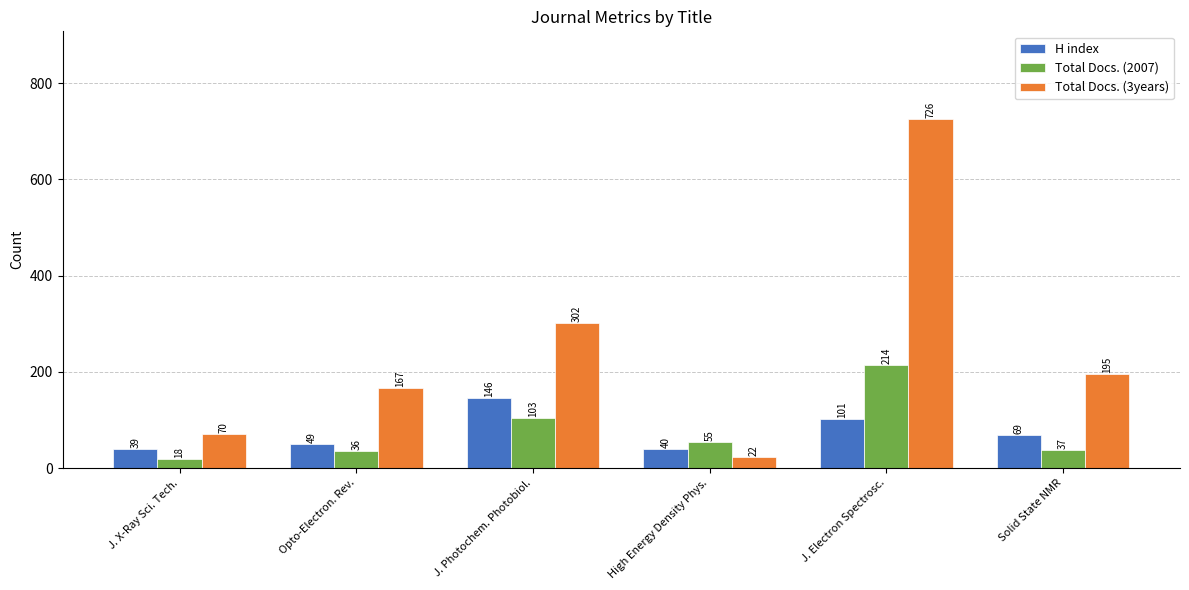

What is the label of the 4th bar from the left?

High Energy Density Phys.